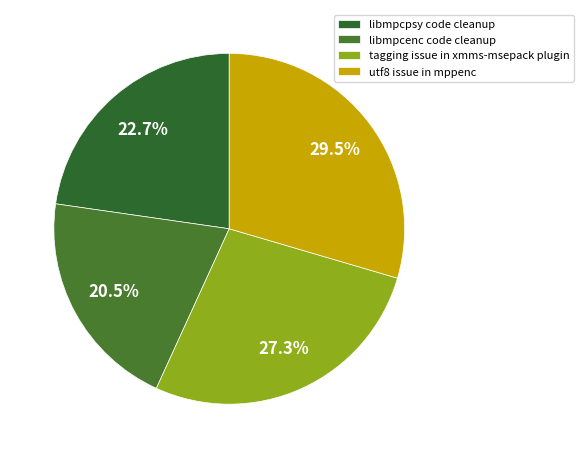

Count the number of slices in the pie.

4